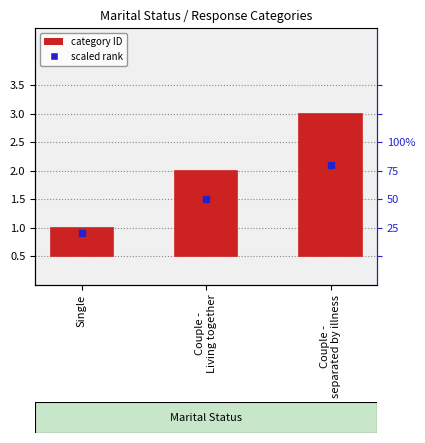

List the labels in order of value, smallest first.

Single, Couple -
Living together, Couple -
separated by illness